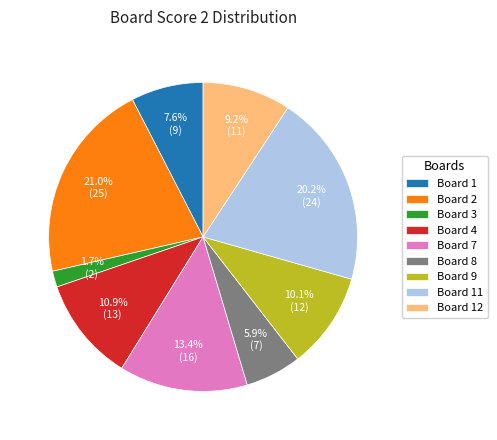

What is the total percentage of Board 8 and Board 11?

26.1%